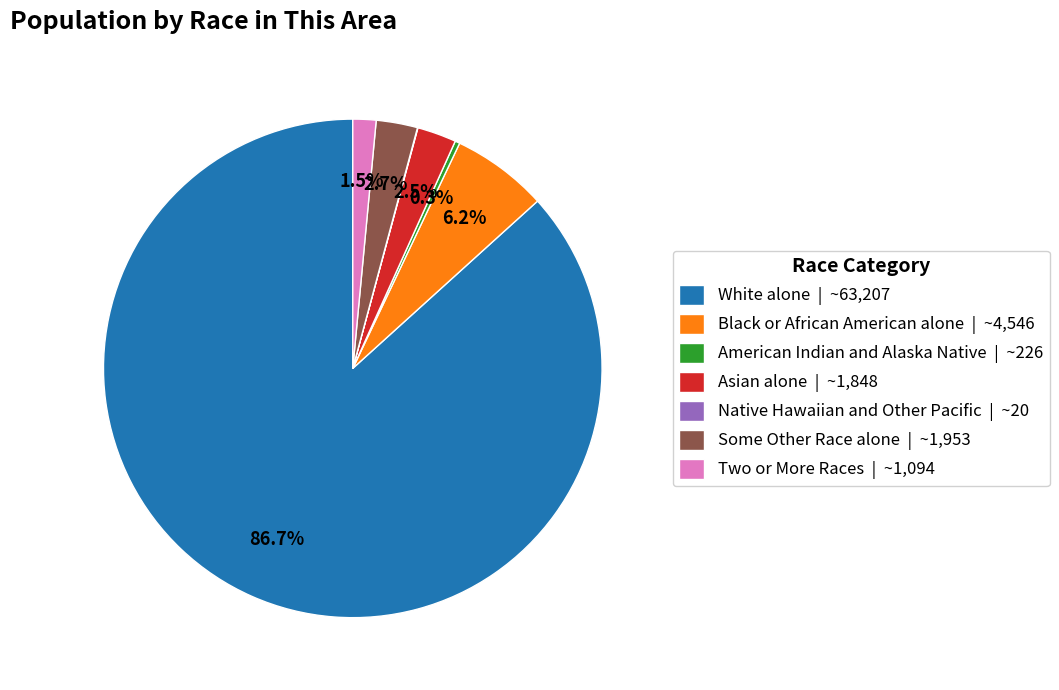

Is there any slice that represents more than half of the pie?

Yes